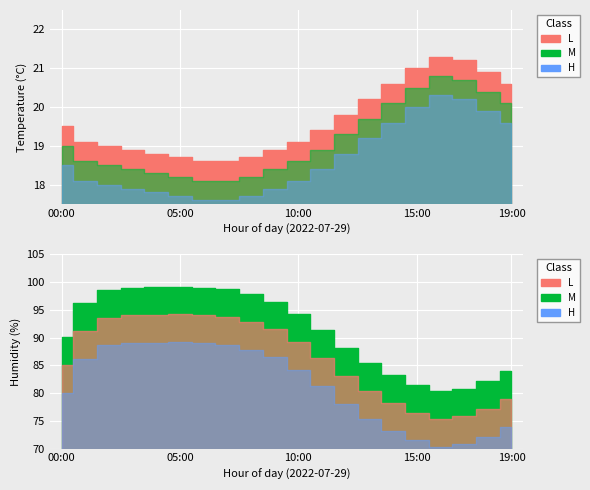

How many interior local peaks does the humidity series have?

1